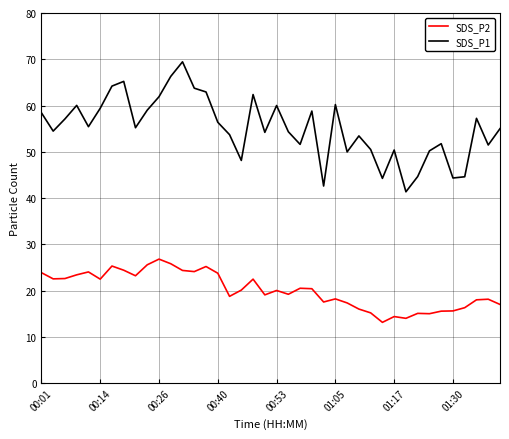

True or false: SDS_P1 and SDS_P2 intersect in this chart.

False